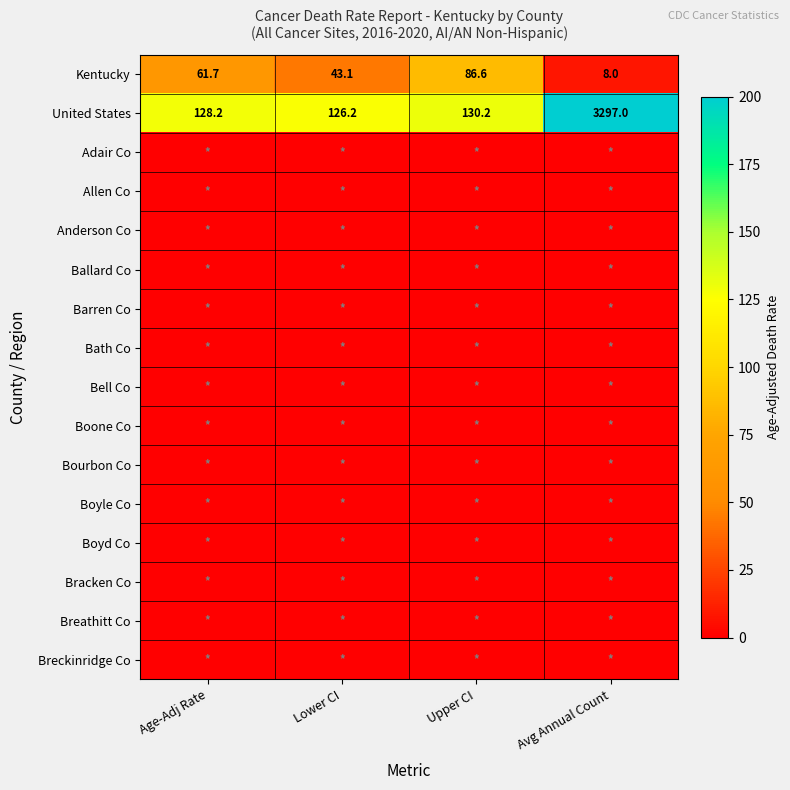

The United States series shows 184.4 at Lower CI. True or false?

False